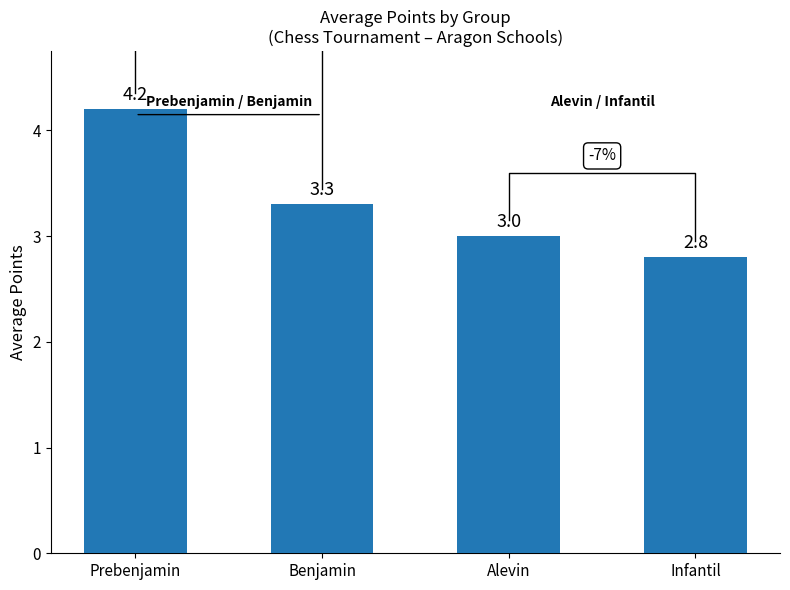

Is it true that the value at Prebenjamin is 4.2?

True